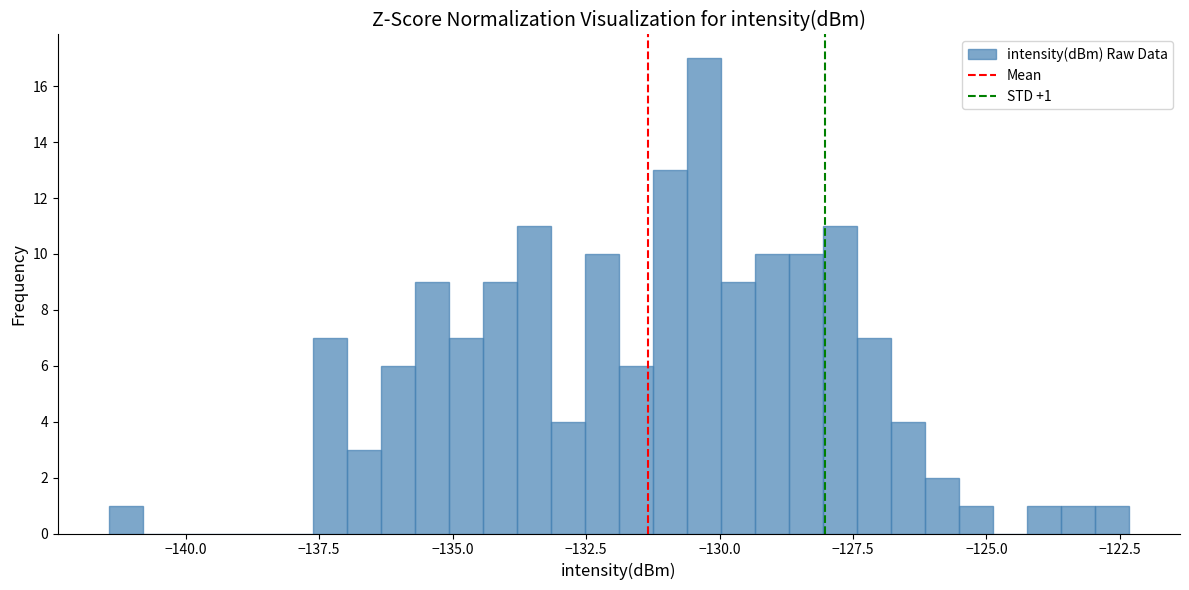

Around what value on the x-axis is the tallest bar? Give the approximate position of its centre, as read against the axis.

-130.5